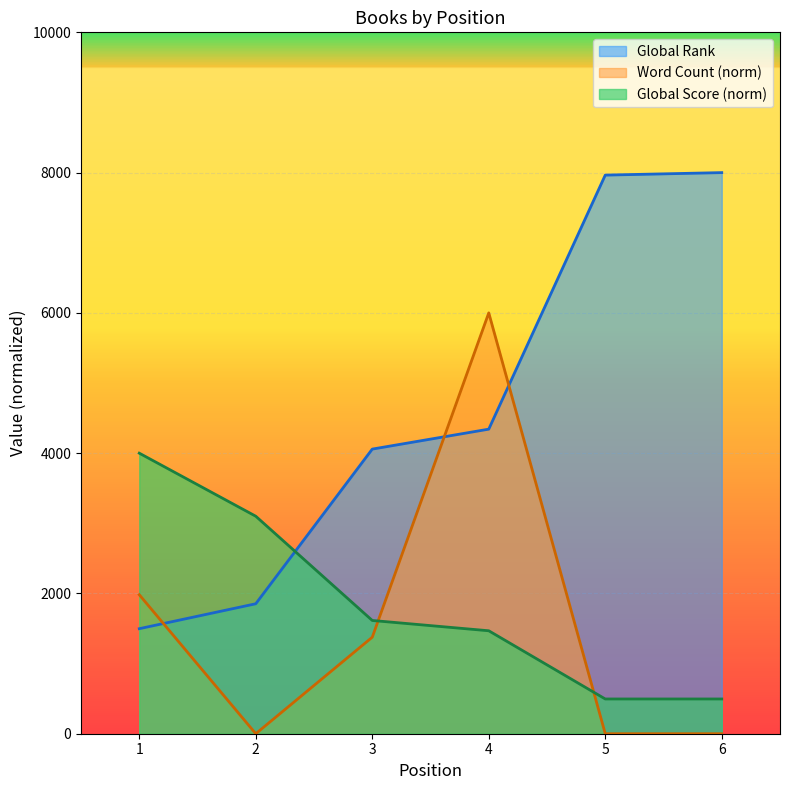

At which label does Global Score reach its minimum?

5